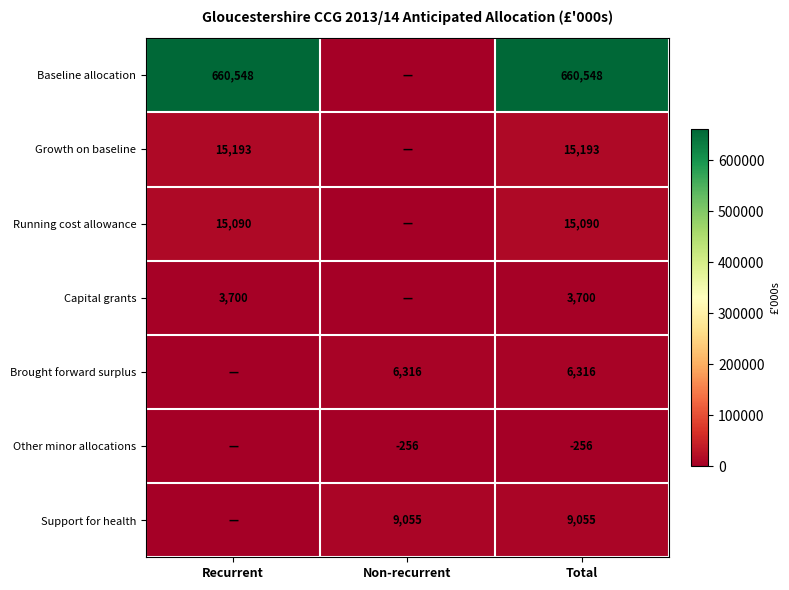

Is it true that Growth on baseline equals 15193 at Total?

True